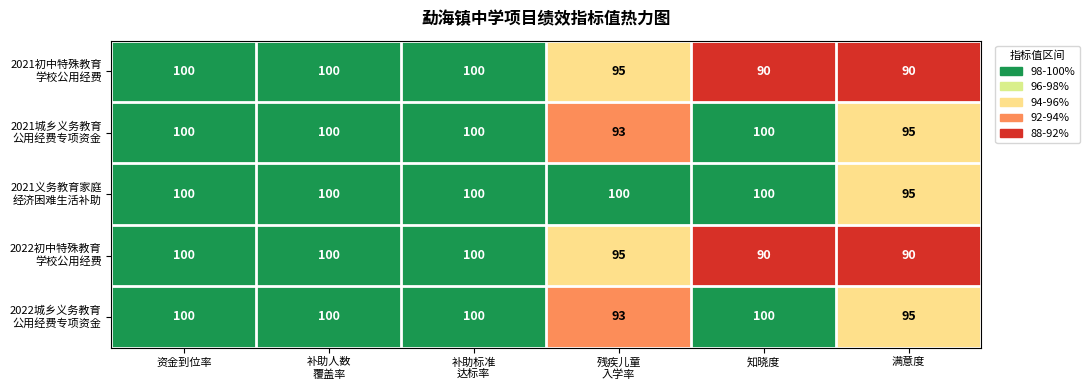

At how many categories does at least one series exceed 99?

5